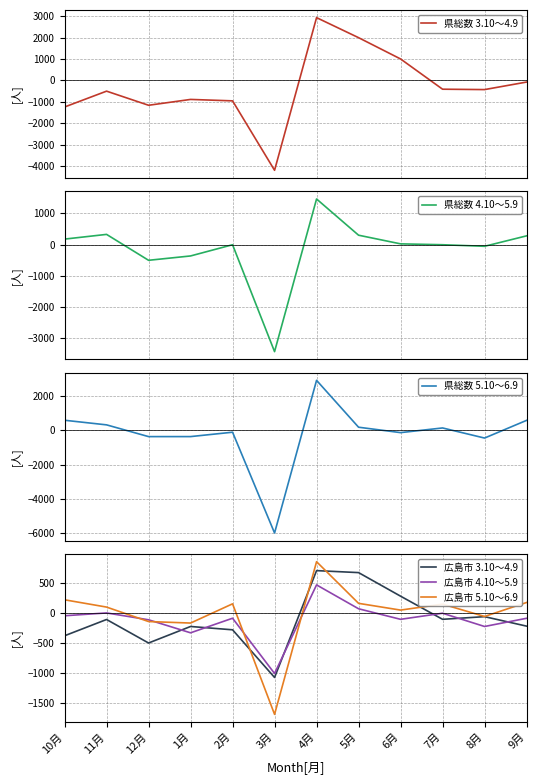

Reading right to left, transcribe all the data shown in this chart.

県総数 3.10～4.9: -77	-429	-411	1003	1998	2935	-4201	-956	-889	-1162	-502	-1243
県総数 4.10～5.9: 280	-54	-4	24	301	1460	-3425	-4	-363	-502	327	176
県総数 5.10～6.9: 576	-452	135	-136	178	2904	-5973	-112	-367	-368	315	583
広島市 3.10～4.9: -220	-63	-107	277	668	701	-1072	-281	-226	-500	-110	-380
広島市 4.10～5.9: -90	-226	-6	-107	68	464	-1006	-89	-331	-115	-1	-48
広島市 5.10～6.9: 172	-60	145	46	158	849	-1684	150	-169	-144	96	217